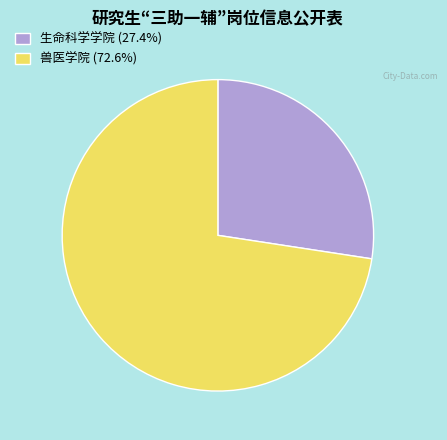

Approximately how many times larger is the value at 兽医学院 compared to 生命科学学院?

2.6